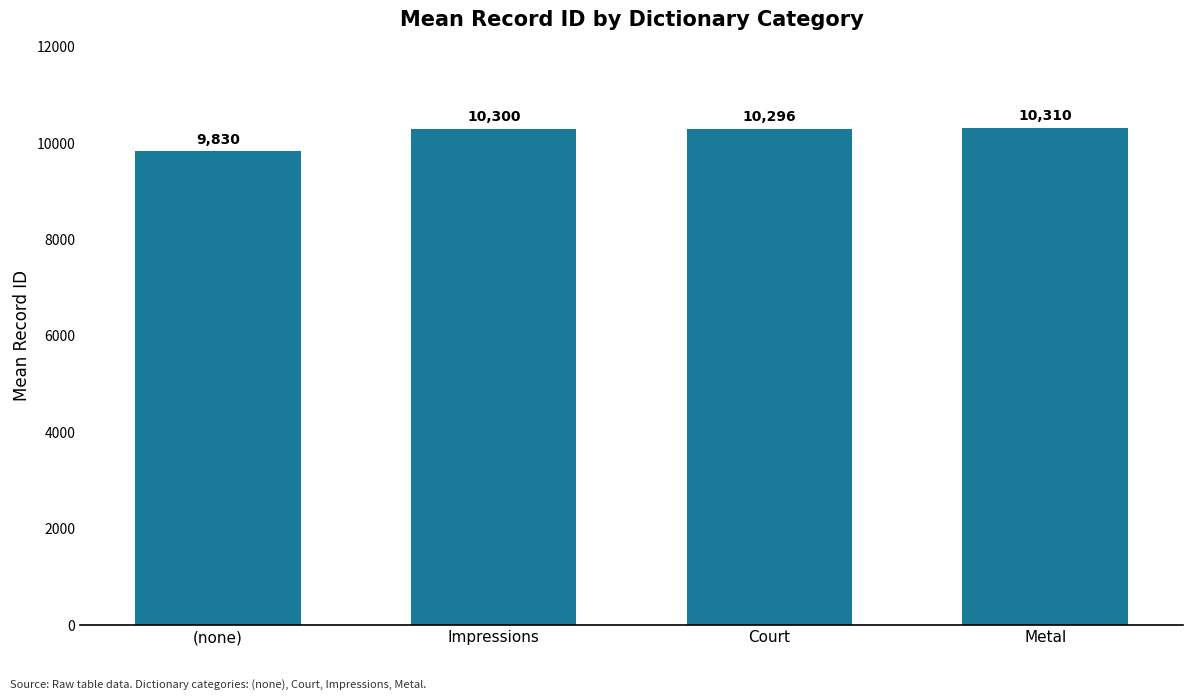

List the labels in order of value, smallest first.

(none), Court, Impressions, Metal